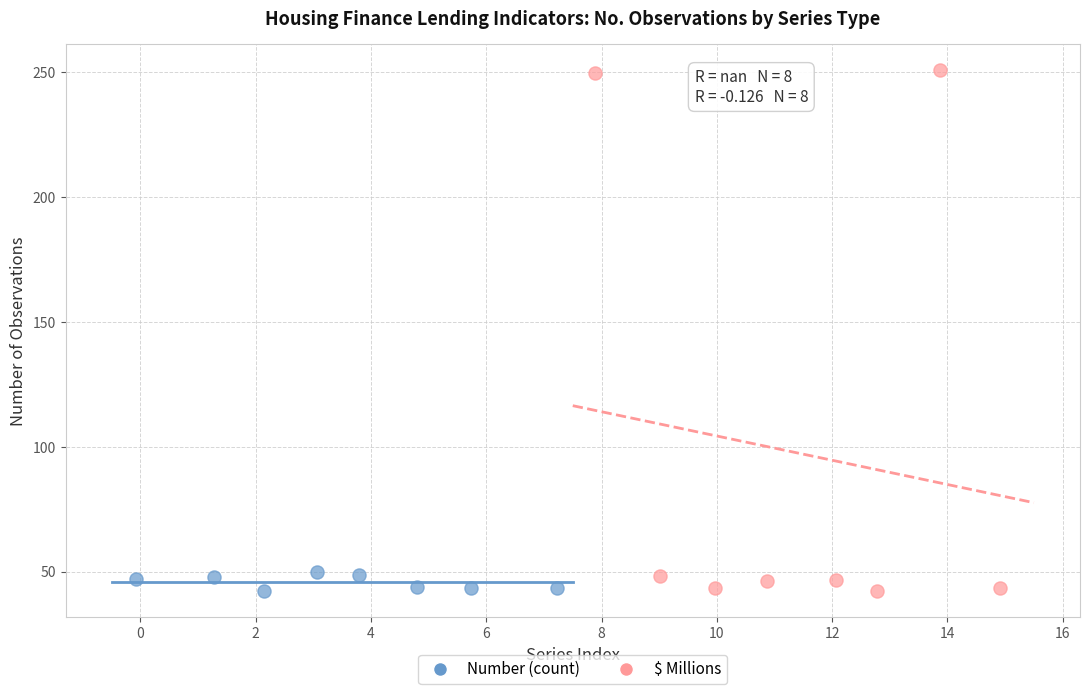

Which series has the widest spread of Y values?

$ Millions